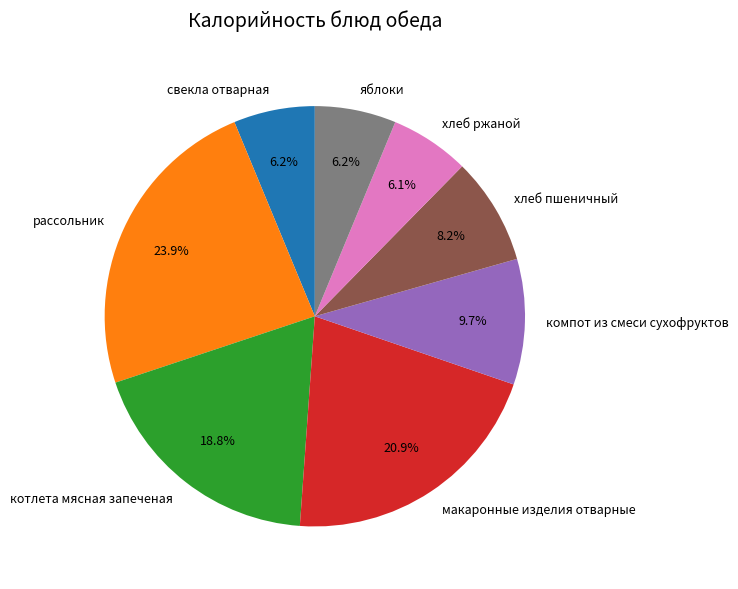

To the nearest percent, what is the difference between the largest and smallest slice percentages?

18%